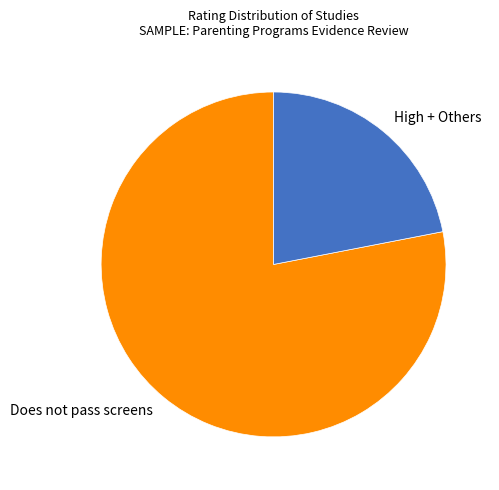

Which slice is the largest?

Does not pass screens